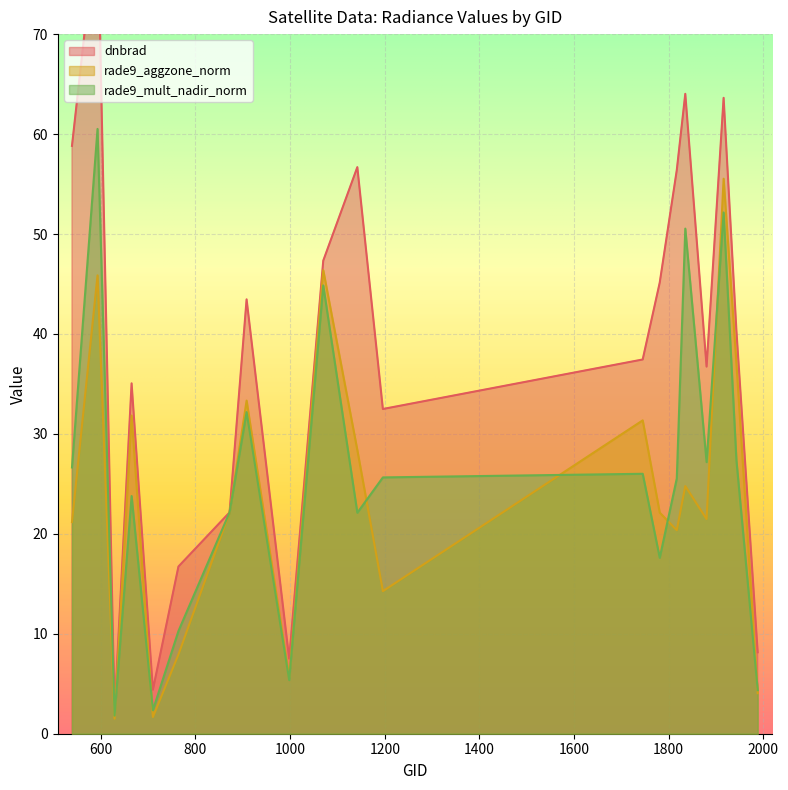

Reading left to right, extract all data points from this chart.

dnbrad: 539=58.8	593=81.8	629=2.2	665=35.1	710=4.4	764=16.7	872=22.1	908=43.5	998=7.5	1070=47.3	1142=56.7	1196=32.5	1745=37.4	1781=45.1	1817=56.4	1835=64.0	1880=36.7	1916=63.6	1943=40.4	1988=8.1
rade9_aggzone_norm: 539=21.2	593=45.9	629=1.5	665=31.8	710=1.7	764=7.9	872=22.1	908=33.3	998=5.6	1070=46.4	1142=28.4	1196=14.3	1745=31.4	1781=22.1	1817=20.4	1835=24.8	1880=21.5	1916=55.5	1943=37.1	1988=4.1
rade9_mult_nadir_norm: 539=26.6	593=60.5	629=1.8	665=23.8	710=2.4	764=10.3	872=22.1	908=32.2	998=5.4	1070=44.9	1142=22.1	1196=25.6	1745=26.0	1781=17.6	1817=25.5	1835=50.5	1880=27.2	1916=52.2	1943=27.4	1988=4.4